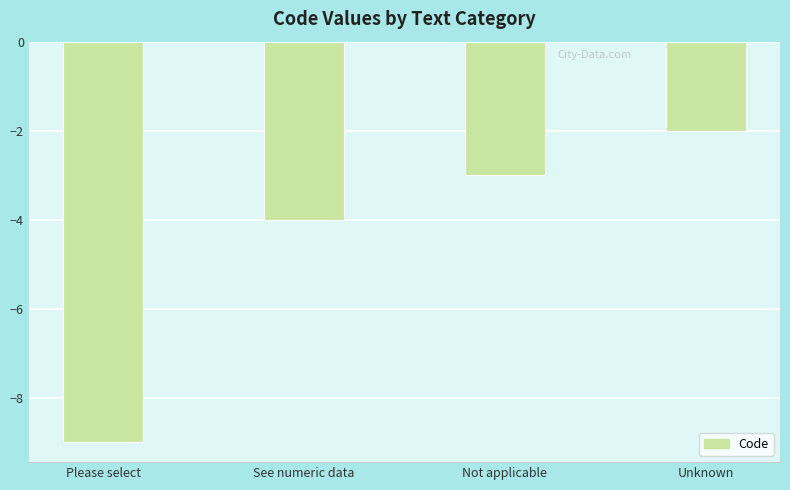

What is the average value?

-4